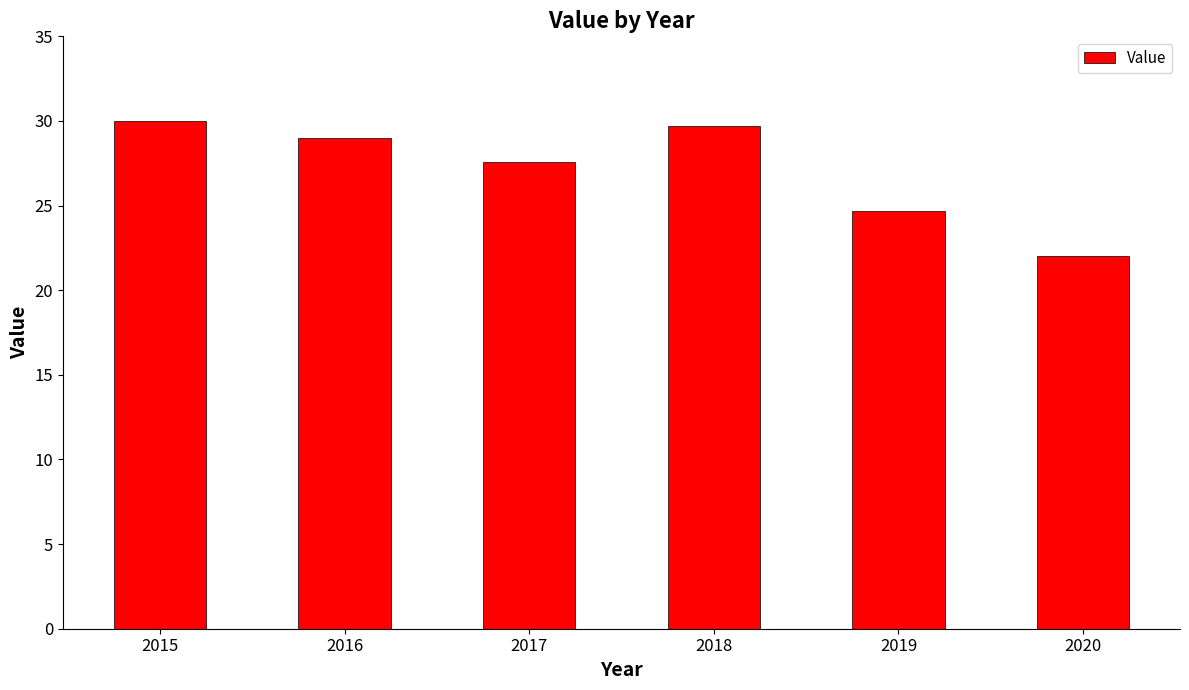

The value at 2016 is 18.6. True or false?

False